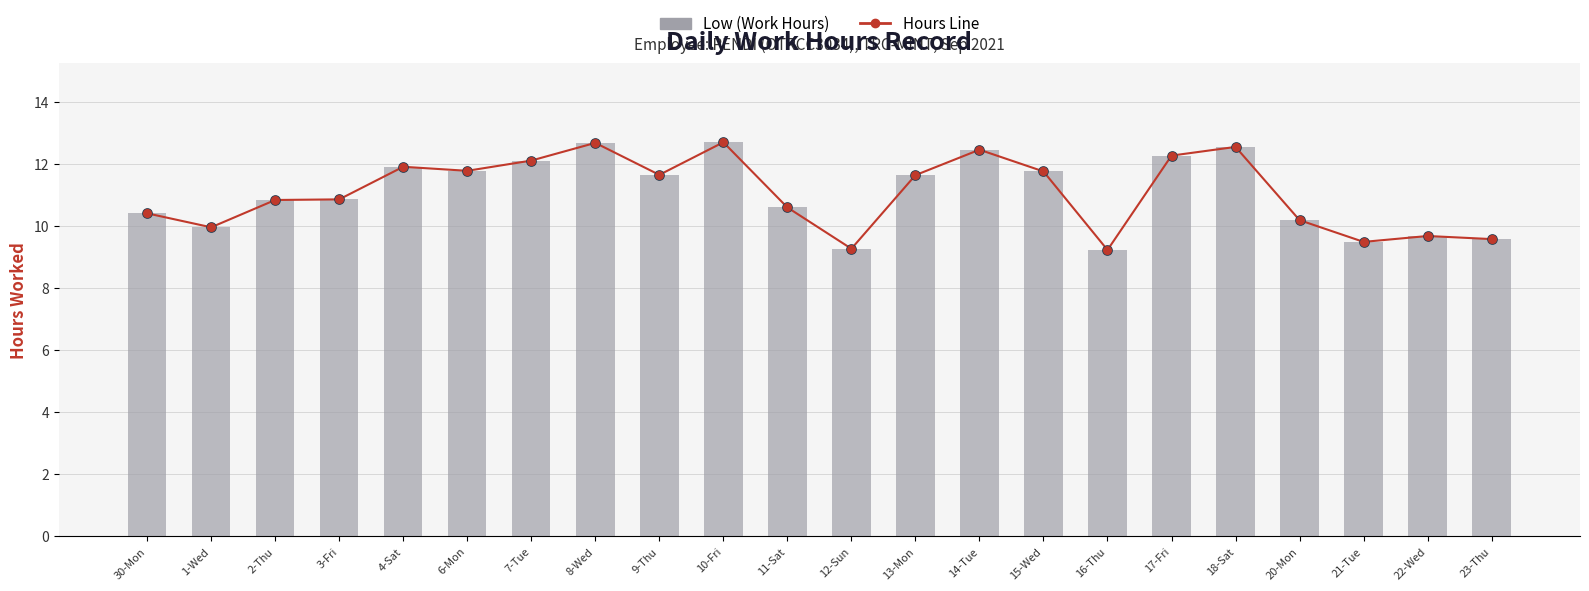

Is the value of Low (Work Hours) at 12-Sun greater than the value of Work Hours Line at 11-Sat?

No